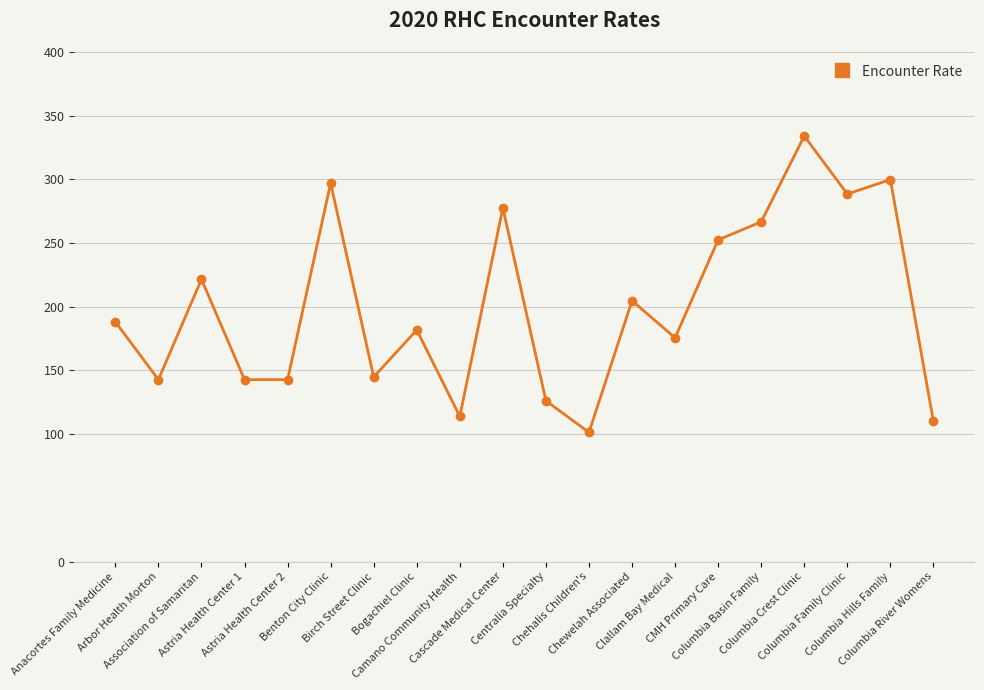

The chart shows a value of 78.9 at Astria Health Center 2. True or false?

False